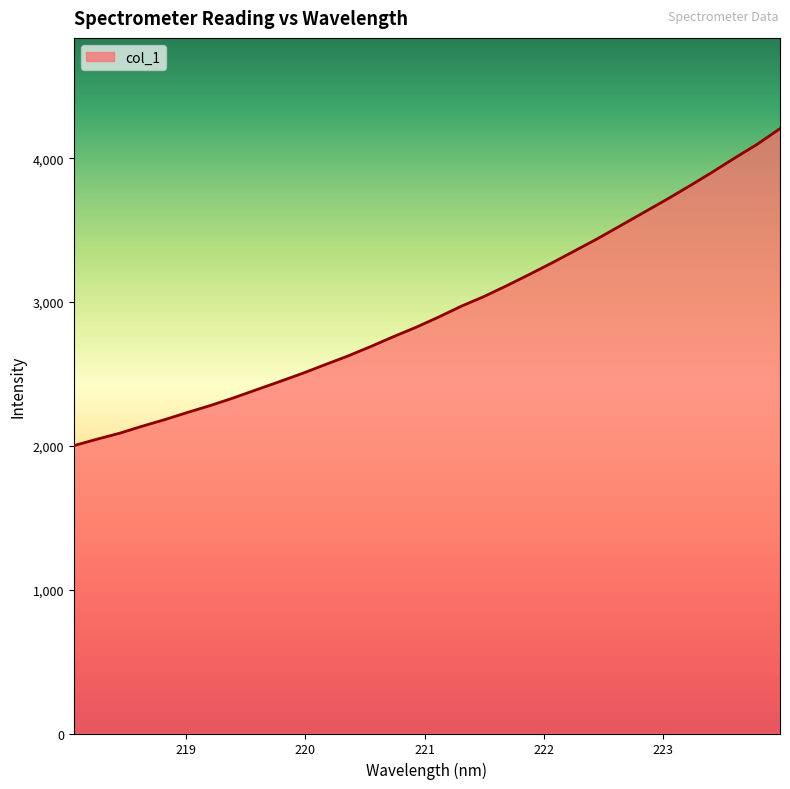

What is the maximum value shown in the chart?

4206.7